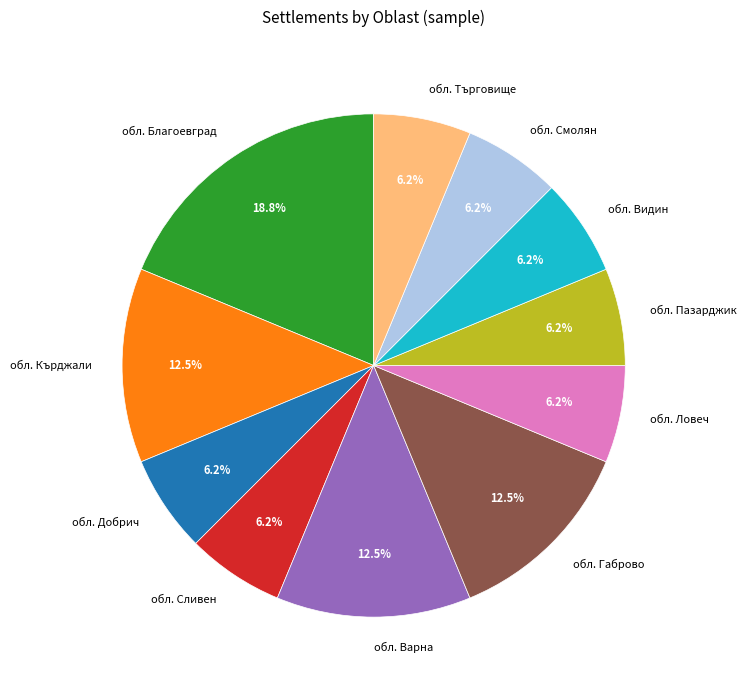

Which slice is the largest?

обл. Благоевград